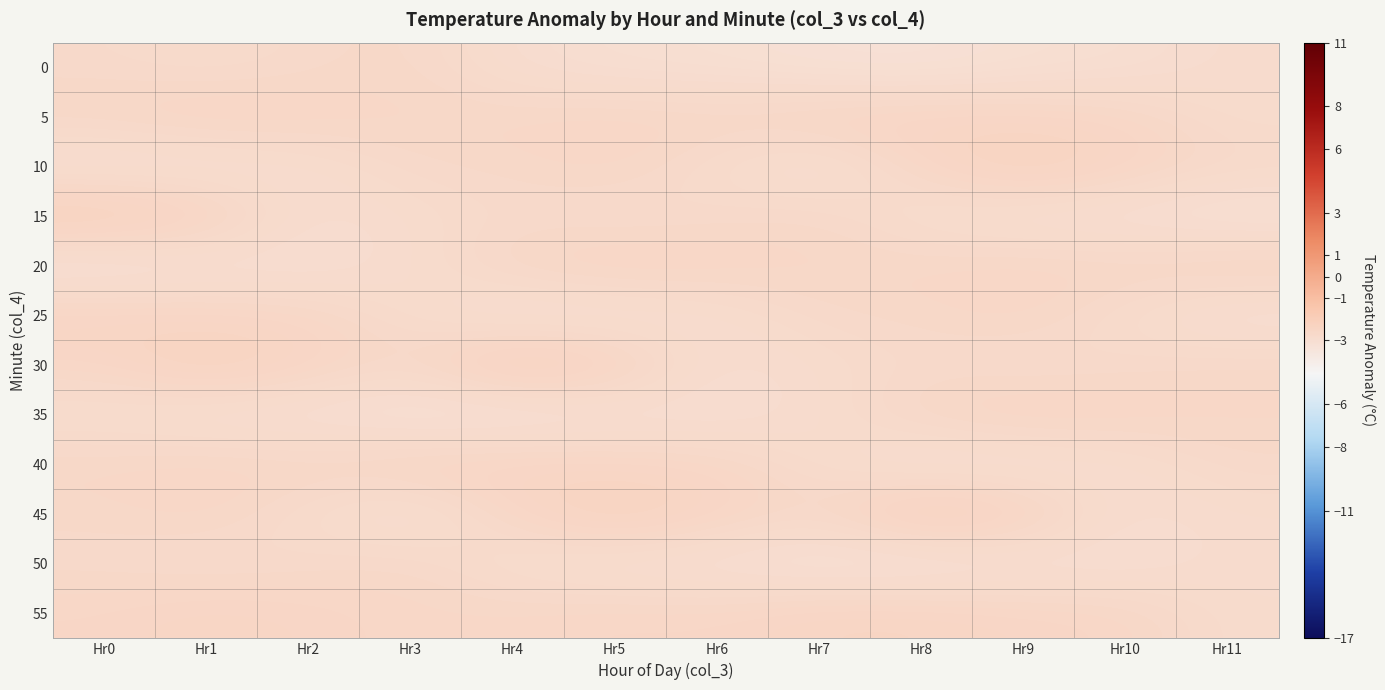

Between Hr3 and Hr5, which is larger?

Hr3